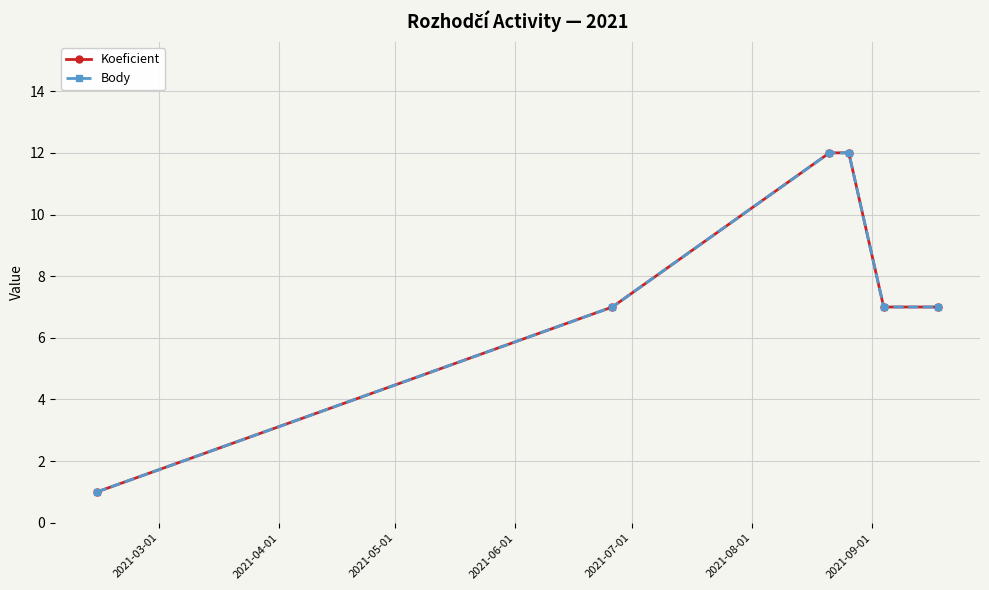

Is this an area chart (filled region under the line)?

No